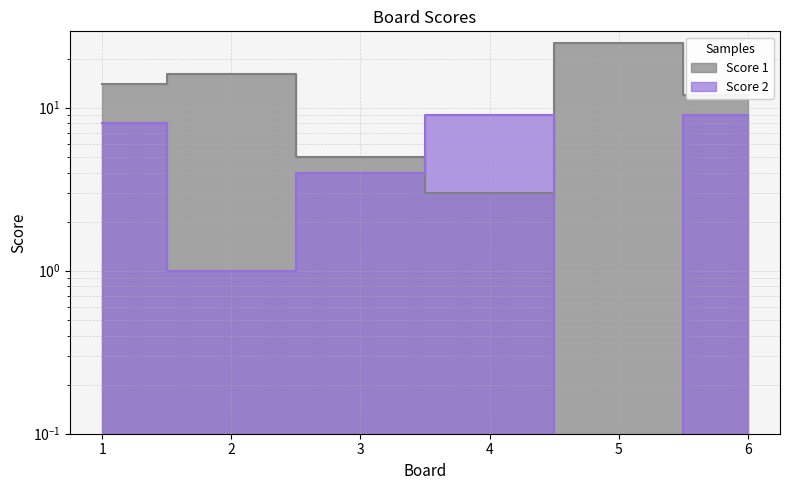

What are all the series names shown in the legend?

Score 1, Score 2